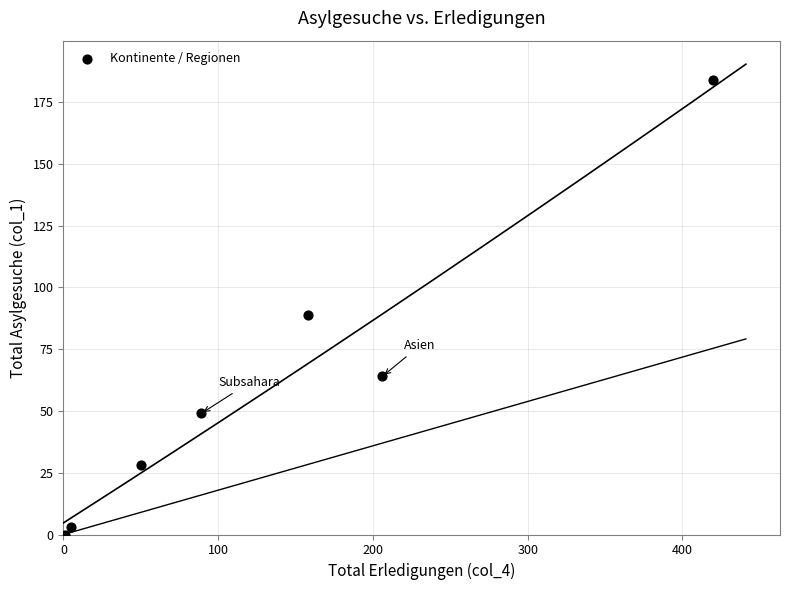

What is the average Y value?

60